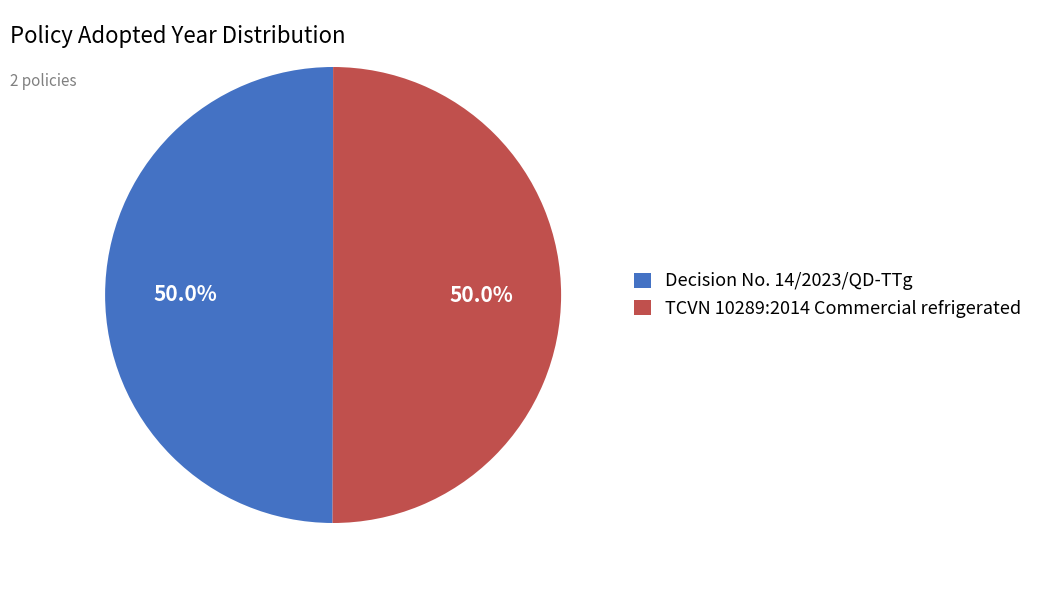

Do TCVN 10289:2014 Commercial refrigerated and Decision No. 14/2023/QD-TTg together represent more than half of the pie?

Yes